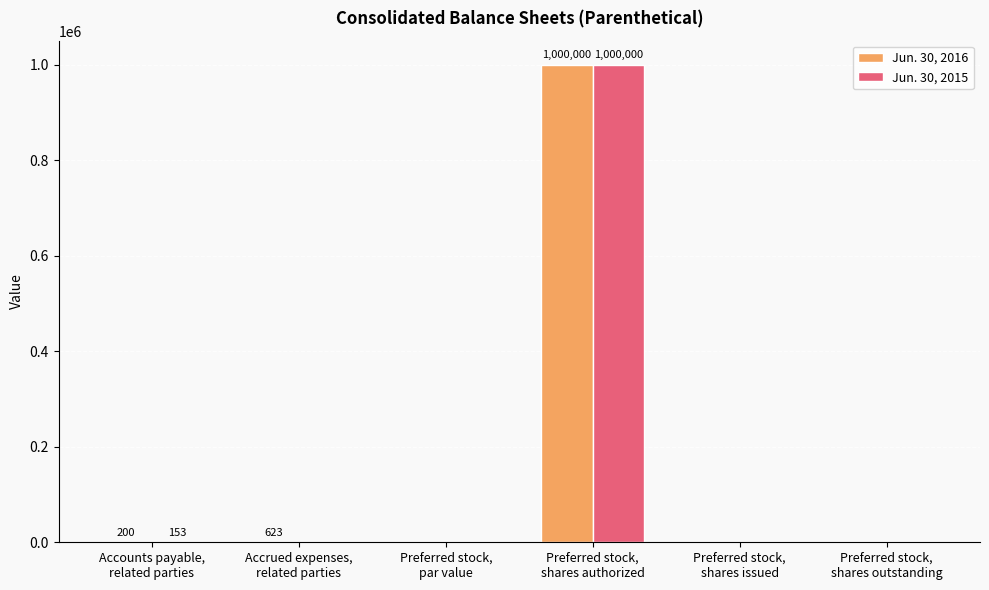

What is the maximum value shown in the chart?

1000000